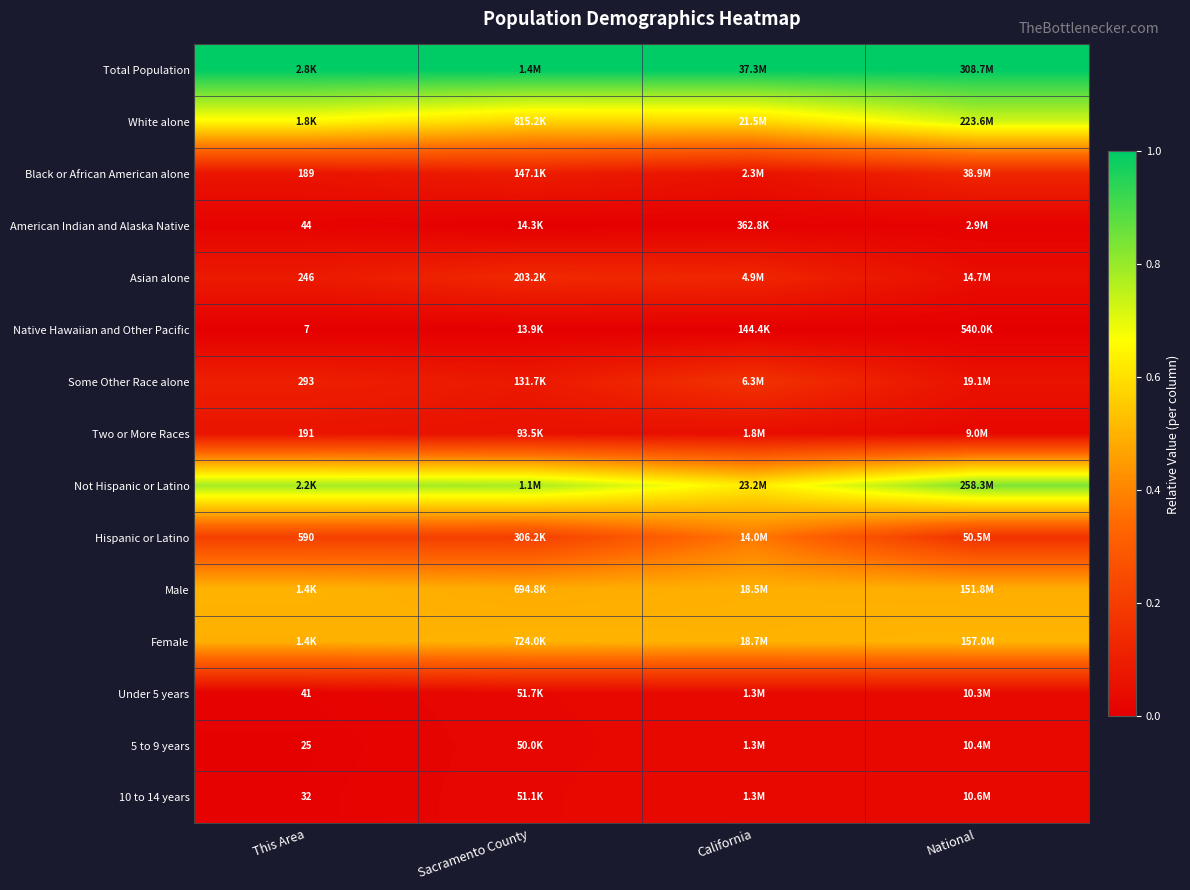

Rank the series by their maximum value, from highest to lowest.

Total Population, Not Hispanic or Latino, White alone, Female, Male, Hispanic or Latino, Some Other Race alone, Asian alone, Black or African American alone, Two or More Races, 10 to 14 years, 5 to 9 years, Under 5 years, American Indian and Alaska Native, Native Hawaiian and Other Pacific